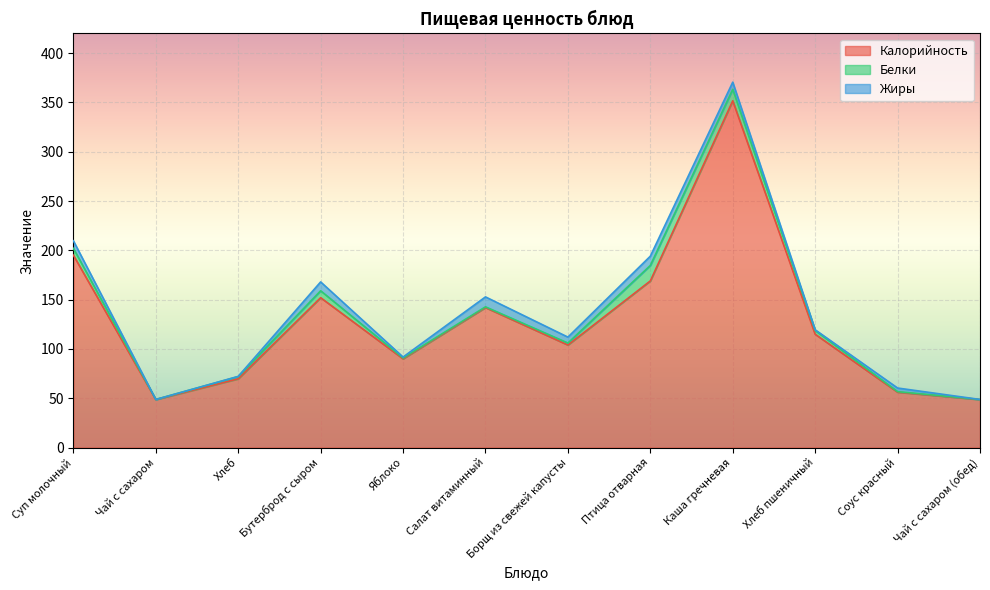

At how many categories does at least one series exceed 194?

2